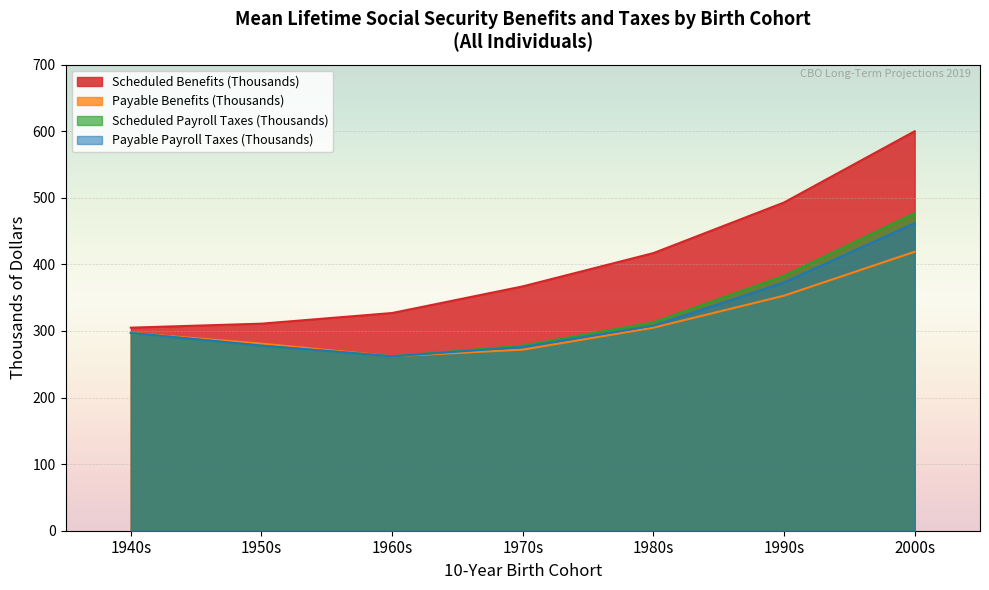

What is the label of the 3rd point from the left?

1960s